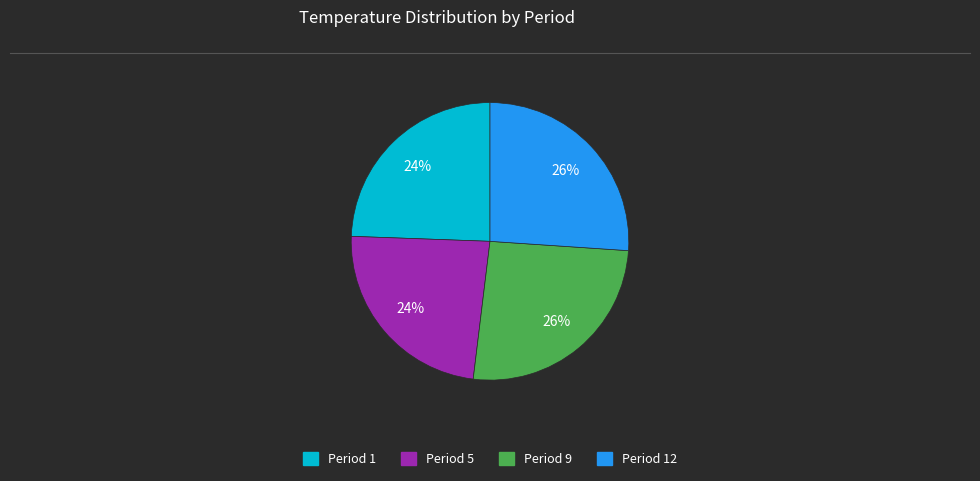

To the nearest percent, what is the average slice percentage?

25%